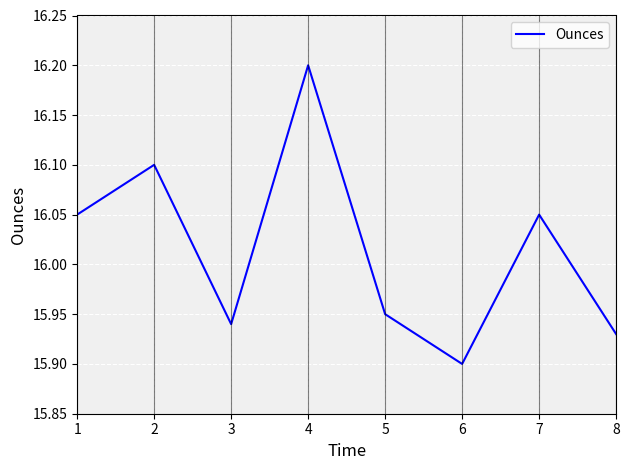

What is the maximum value shown in the chart?

16.2